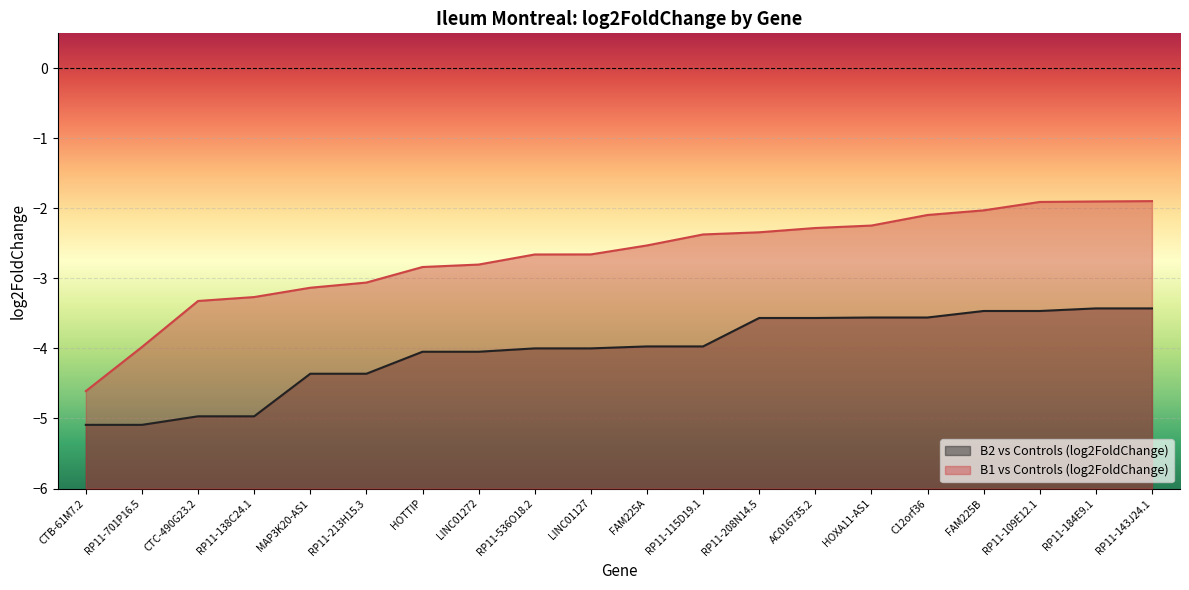

What is the sum of the B1 vs Controls (log2FoldChange) values at RP11-138C24.1 and FAM225A?

-5.8